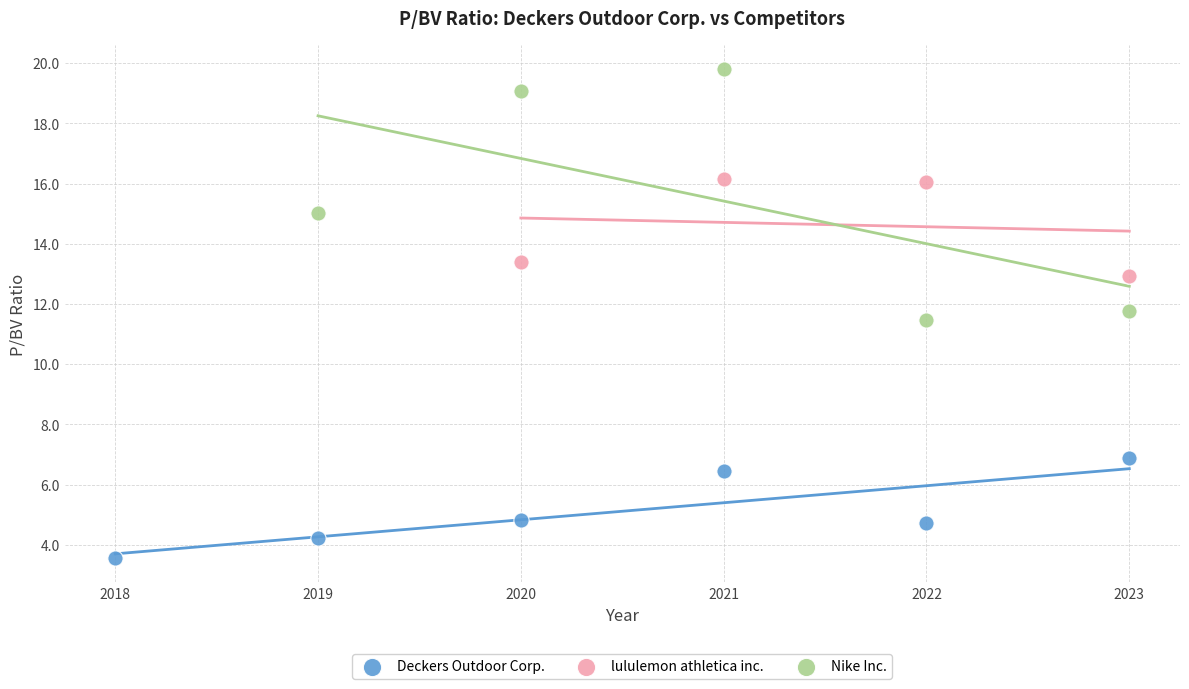

Which series contains the highest Y value?

Nike Inc.